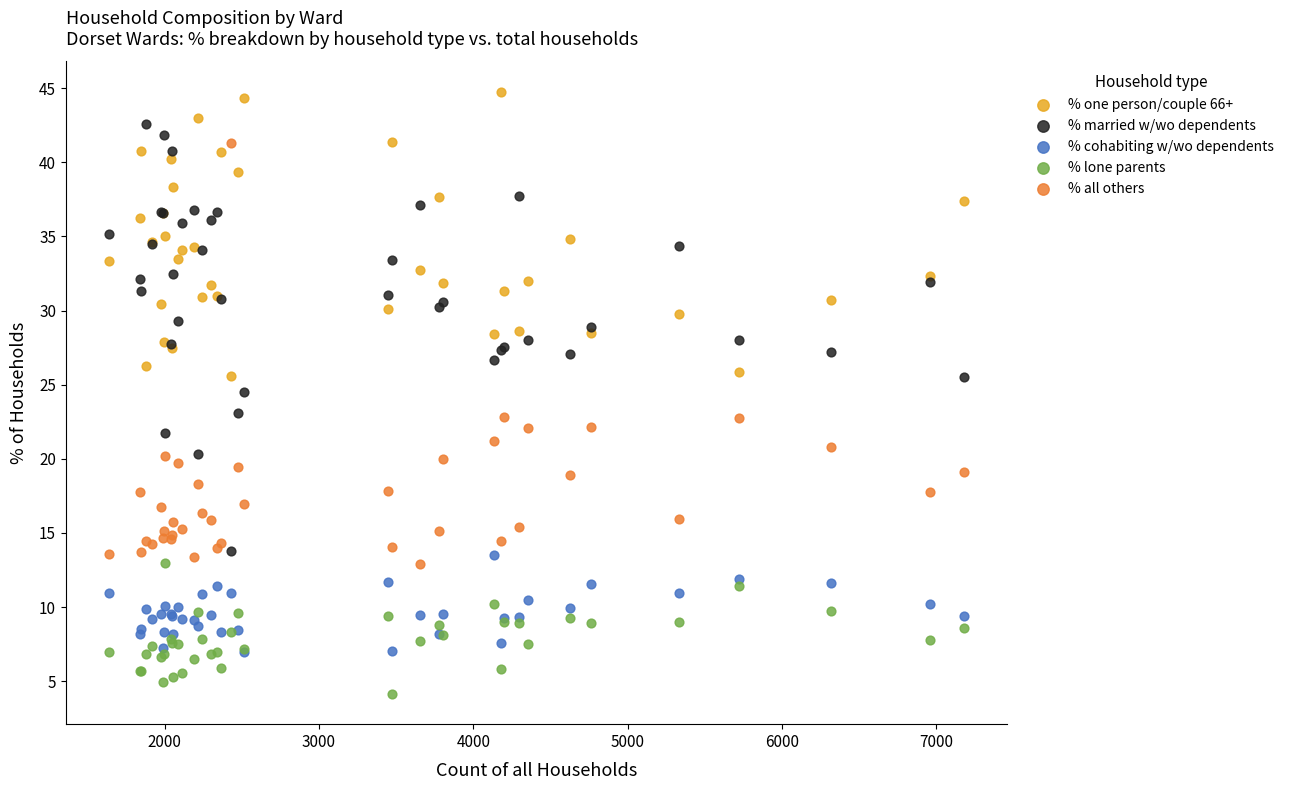

Which series reaches the minimum Y coordinate?

% lone parents